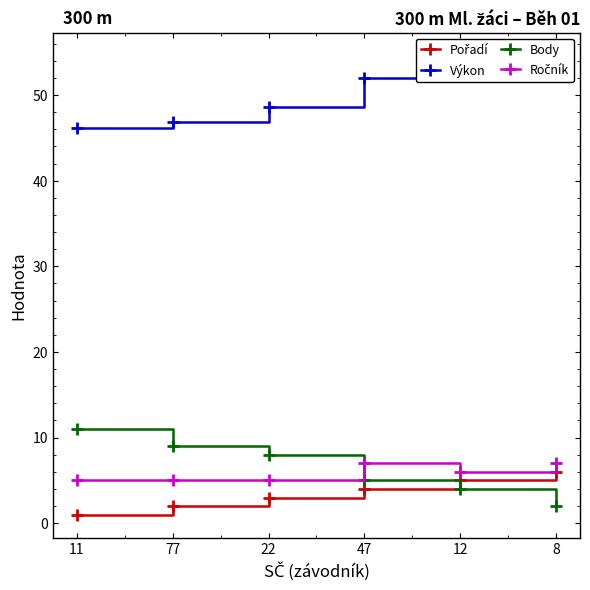

How many categories are shown in the chart?

6